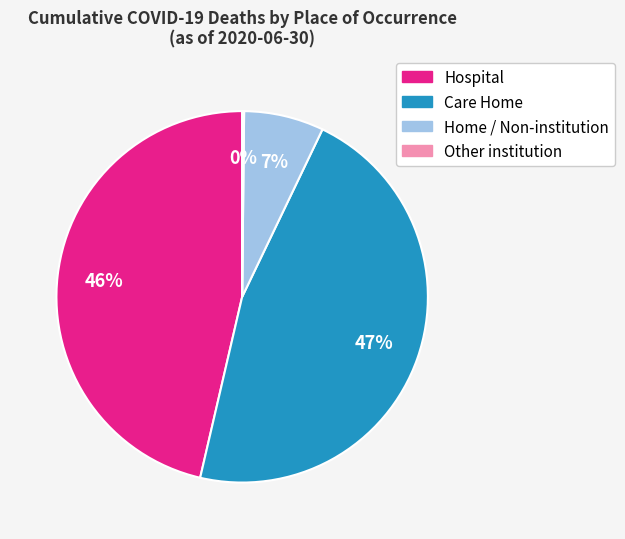

To the nearest percent, what is the average slice percentage?

25%